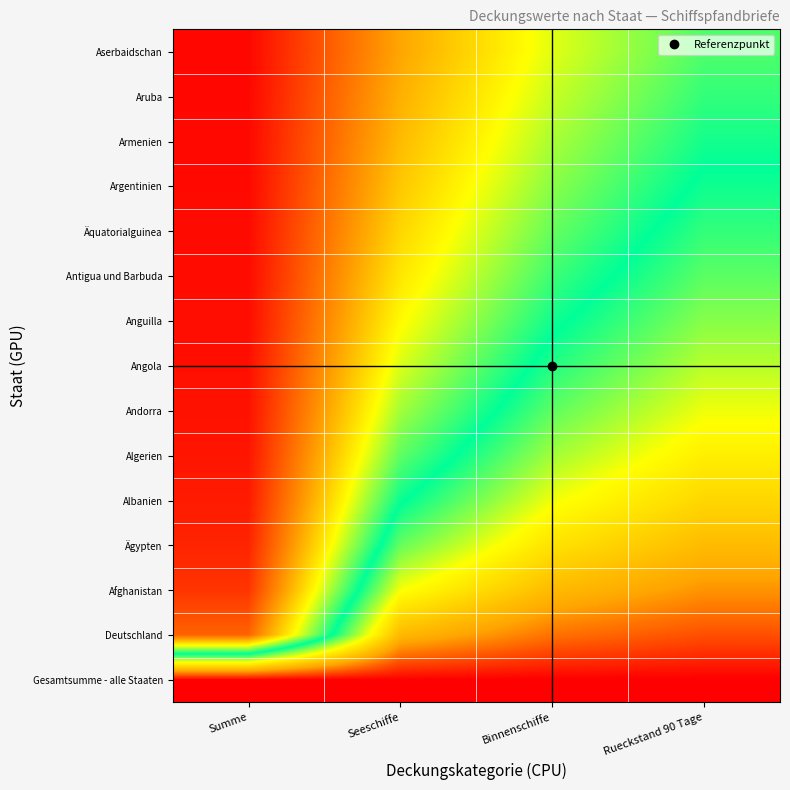

What is the greatest value displayed?

1.0